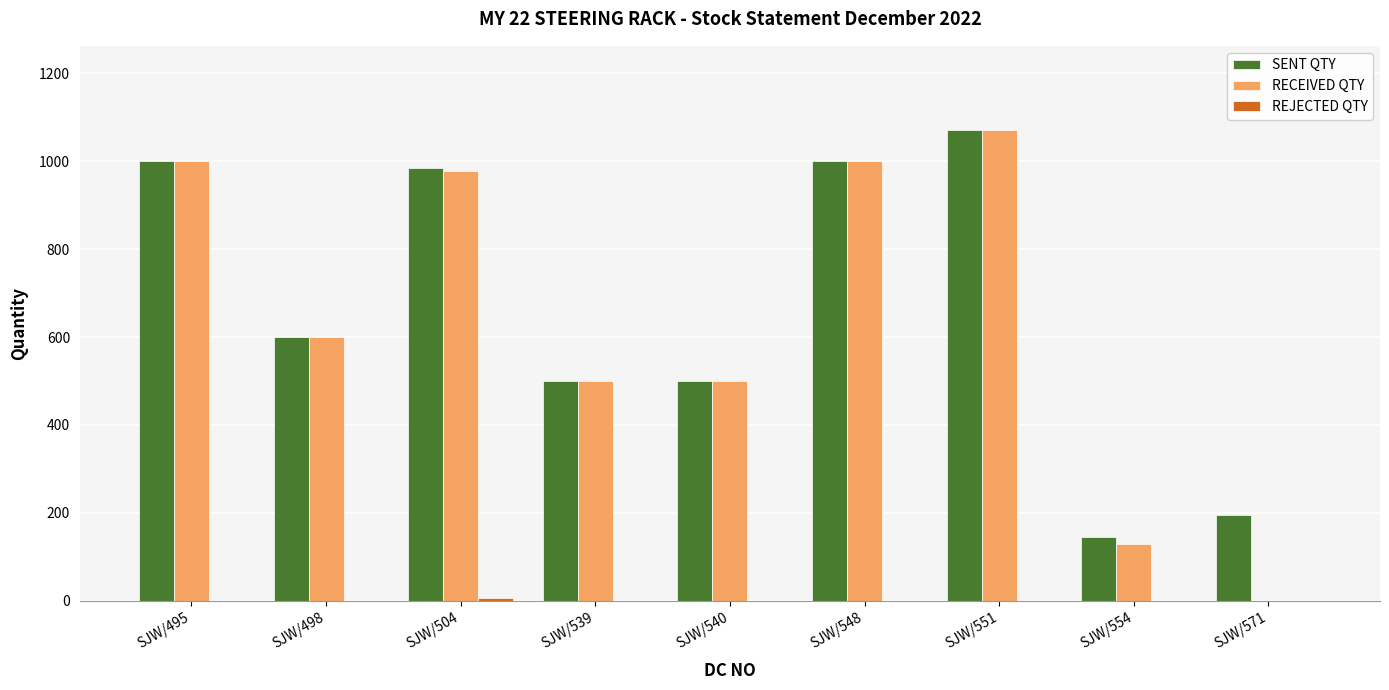

Which series has the largest total across all categories?

SENT QTY